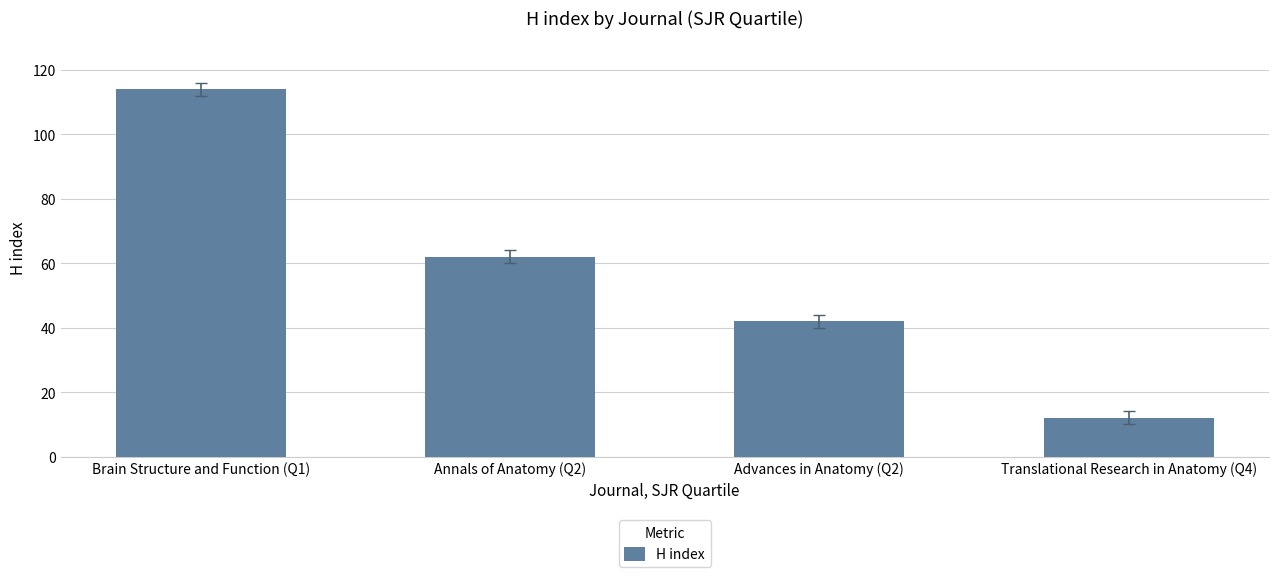

What is the value of the 3rd bar from the left?

42